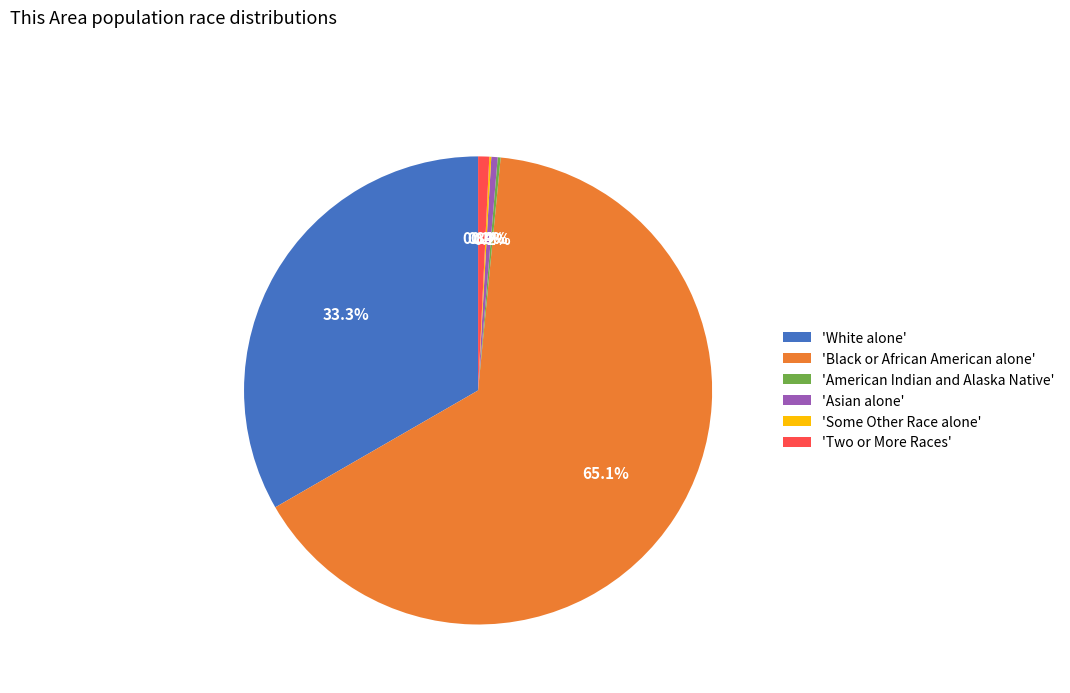

How much of the chart is everything except 'White alone'?

66.7%